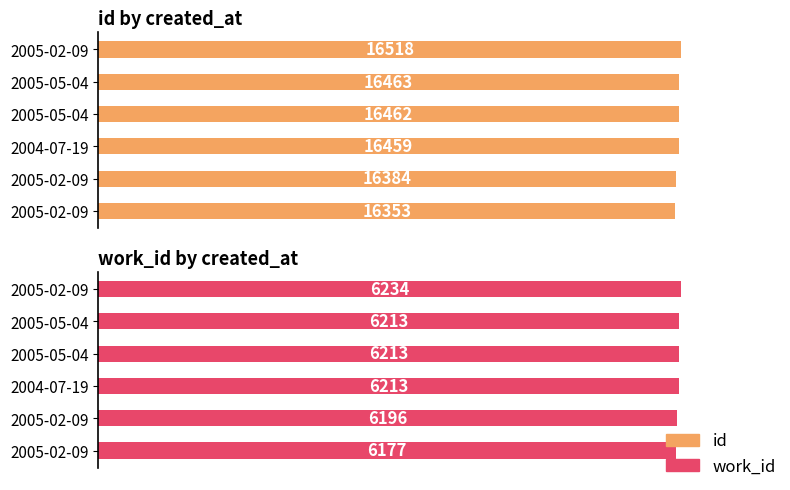

Reading left to right, list all the values displayed in this chart.

id: 2005-02-09=16353	2005-02-09=16384	2004-07-19=16459	2005-05-04=16462	2005-05-04=16463	2005-02-09=16518
work_id: 2005-02-09=6177	2005-02-09=6196	2004-07-19=6213	2005-05-04=6213	2005-05-04=6213	2005-02-09=6234